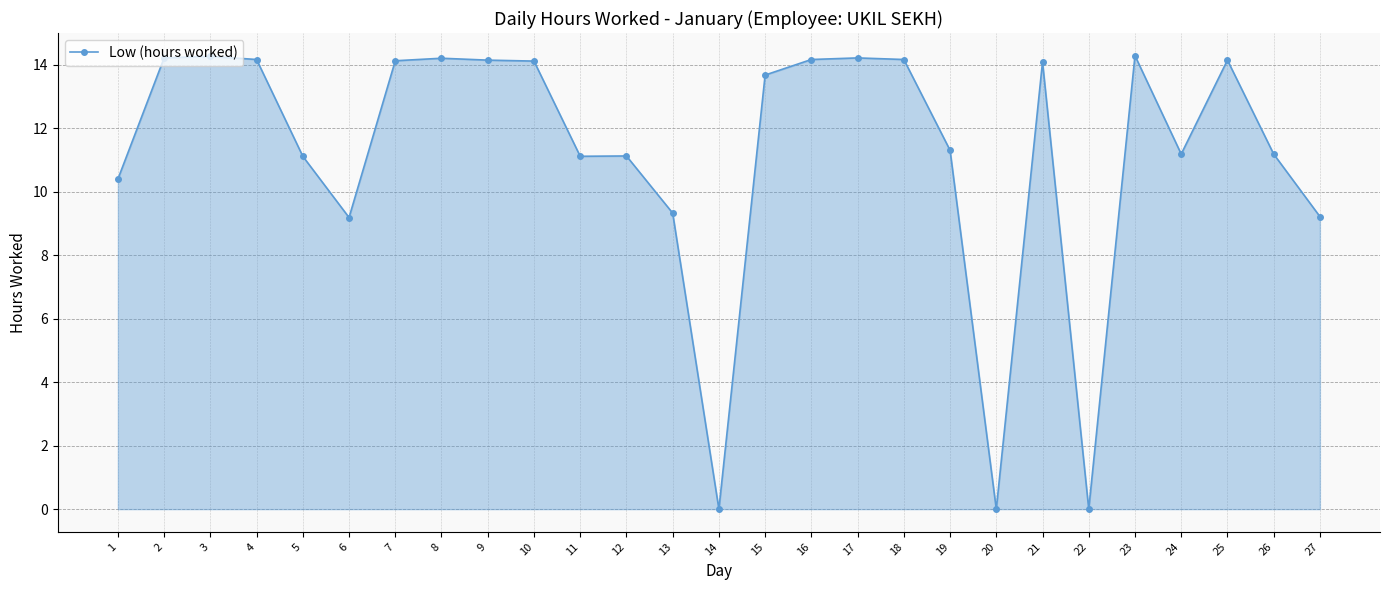

What is the greatest value displayed?

14.3